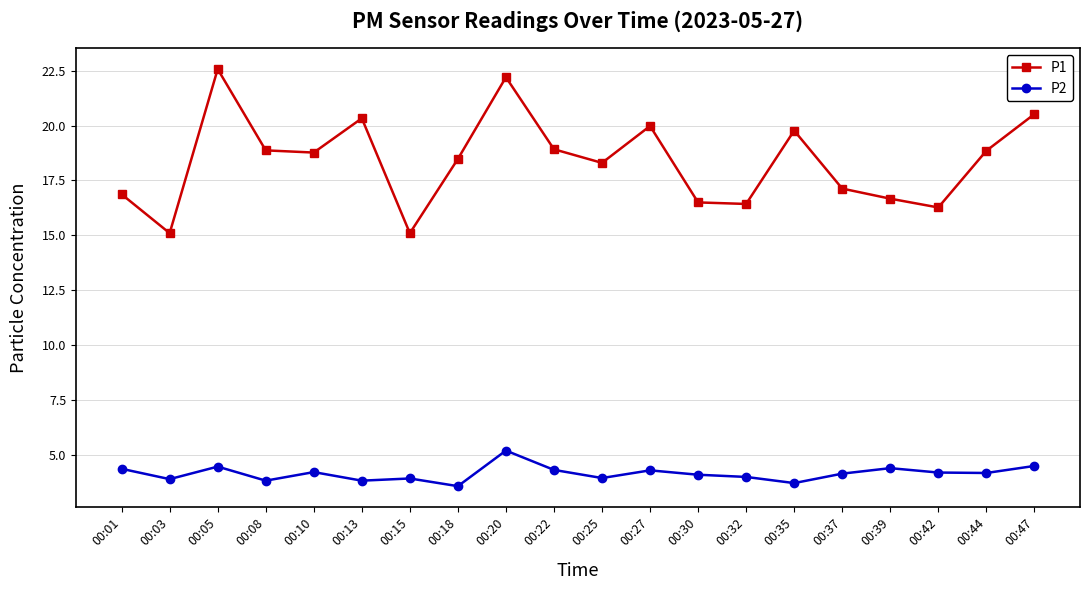

True or false: P1 has a value of 29.7 at 00:44.

False